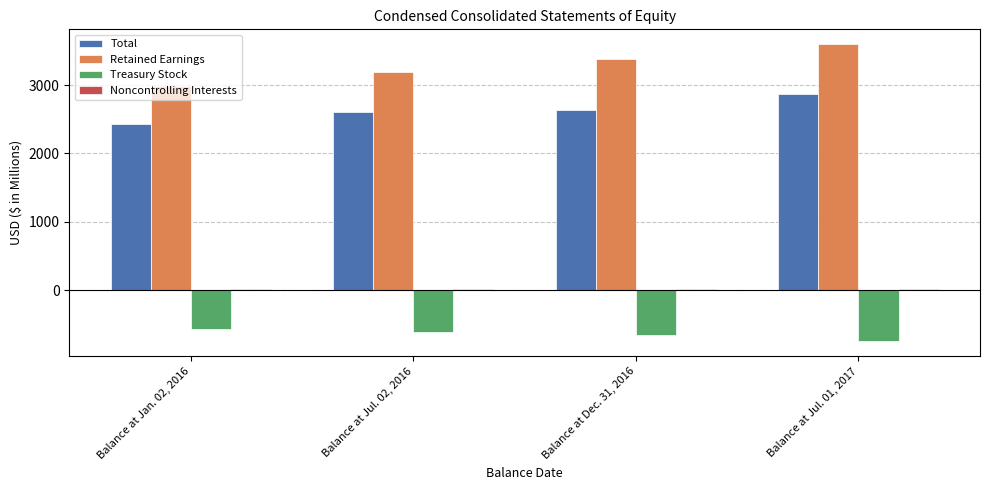

Which series changed the most between Balance at Jan. 02, 2016 and Balance at Dec. 31, 2016?

Retained Earnings